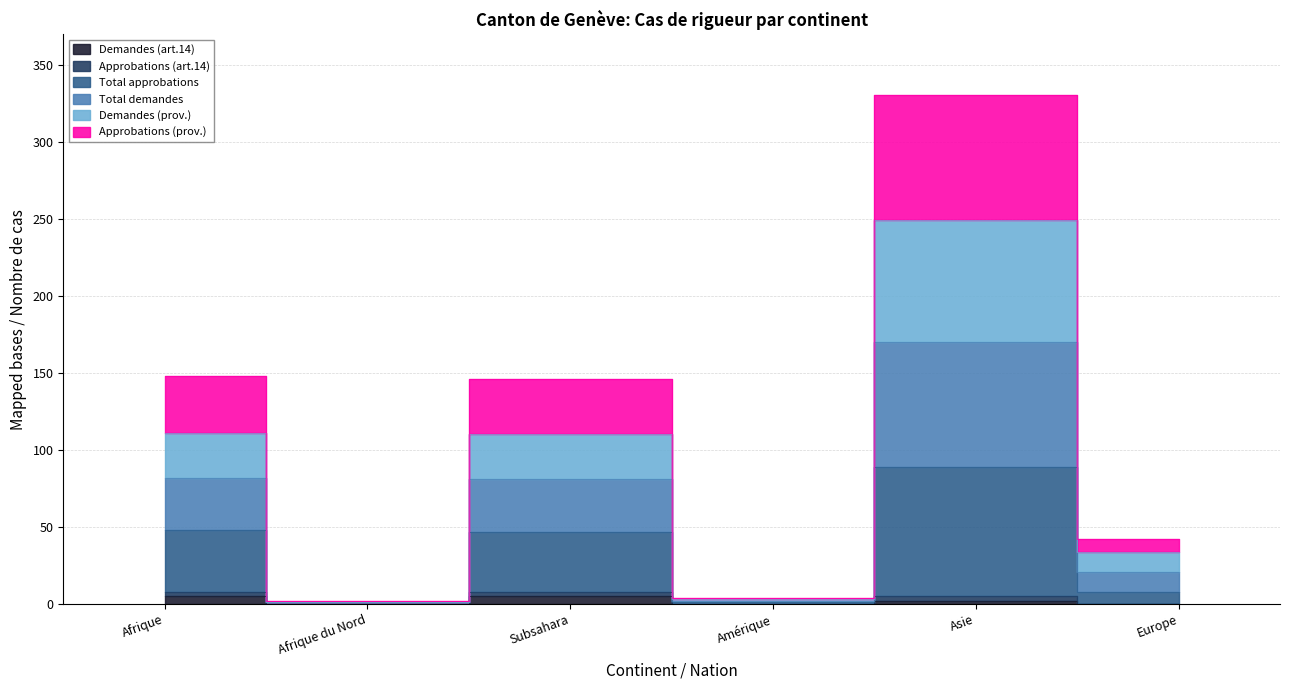

At which category does Approbations (prov.) reach its first local valley?

Afrique du Nord